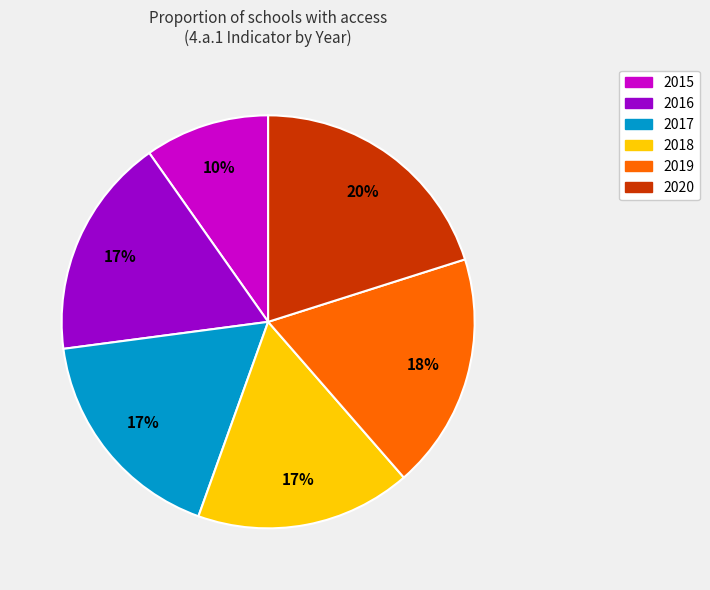

Which has a higher value, 2017 or 2020?

2020